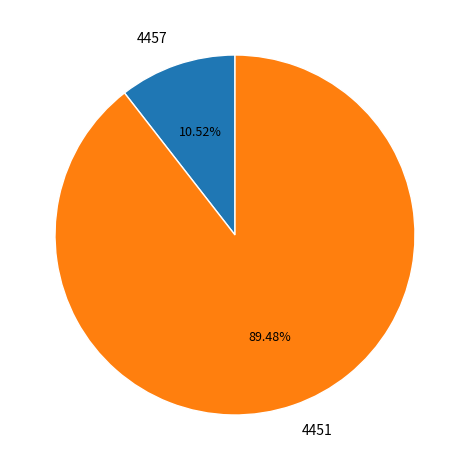

Count the number of slices in the pie.

2